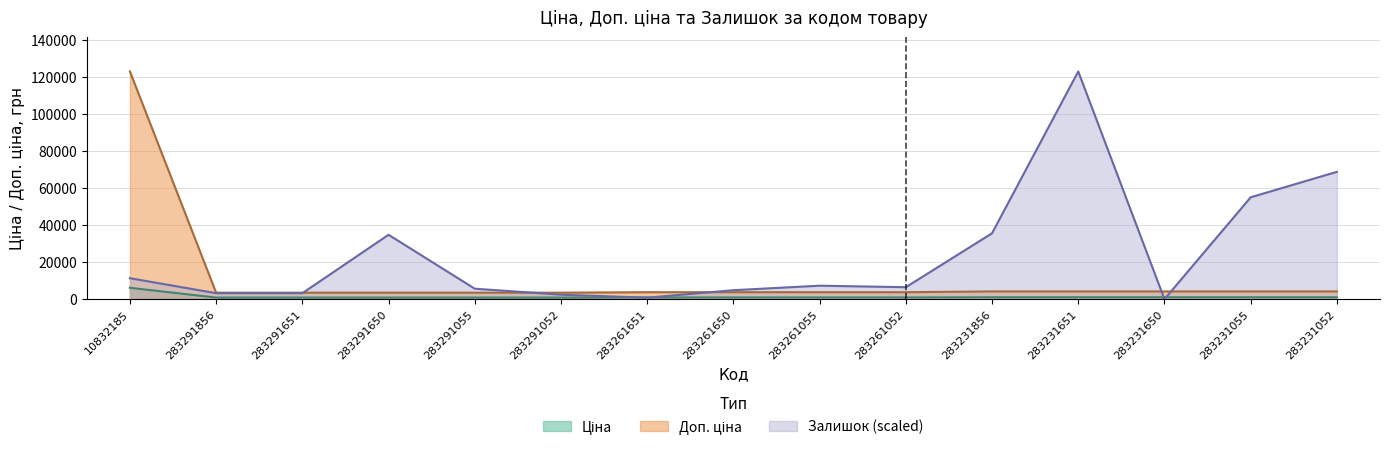

Which series has the widest spread of values?

Залишок